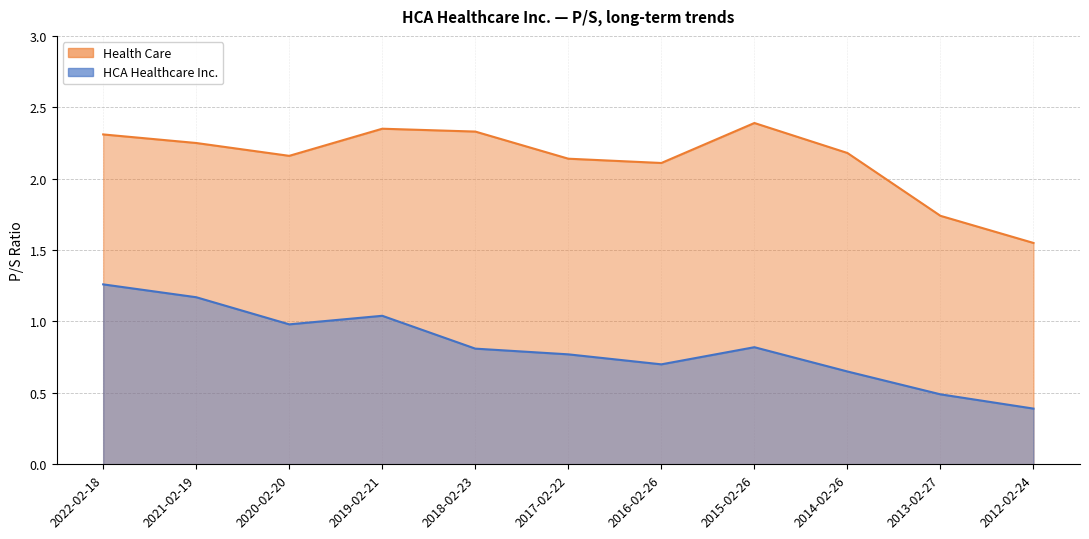

At how many categories does at least one series exceed 1?

11